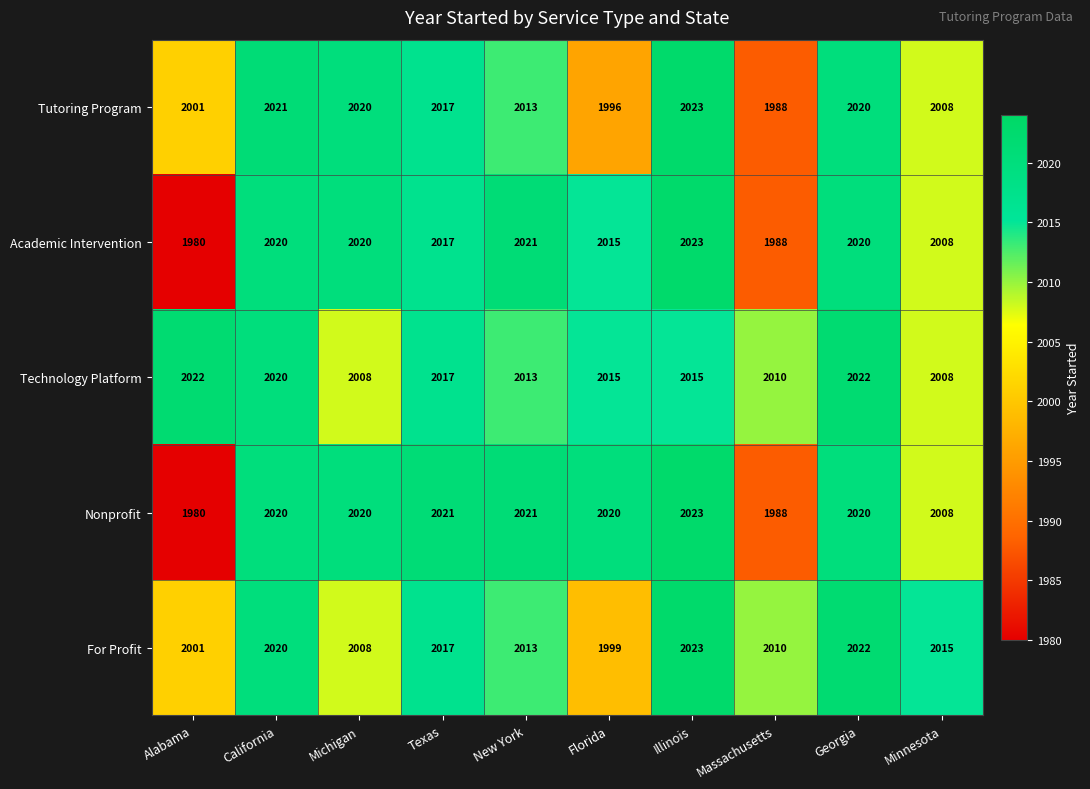

What is the spread (max minus min) of values at Texas?

4